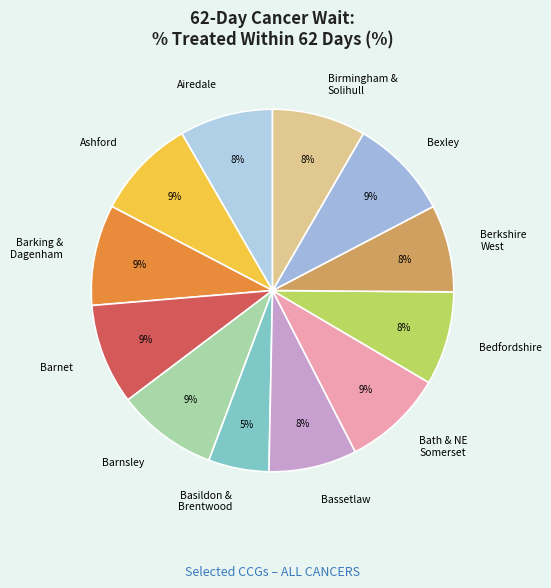

Which has a higher value, Bedfordshire or Barking & Dagenham?

Barking & Dagenham